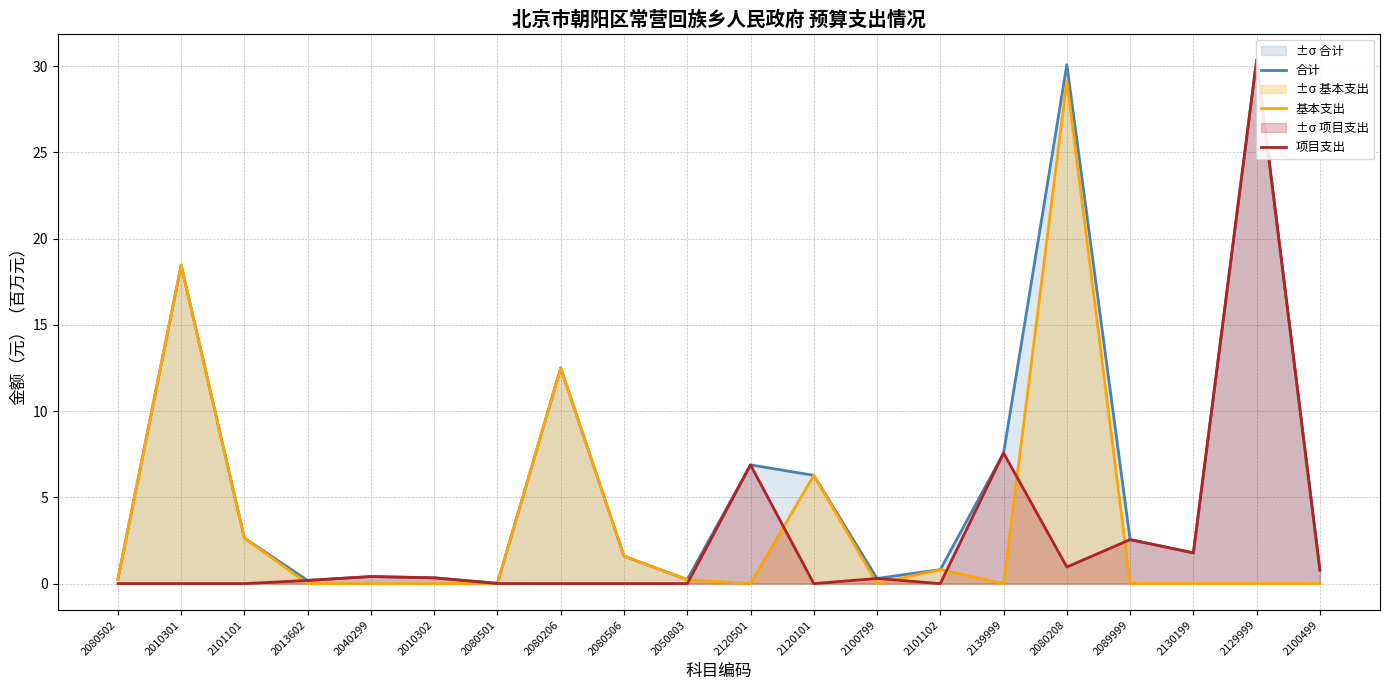

Where is the first local maximum for 项目支出?

2040299